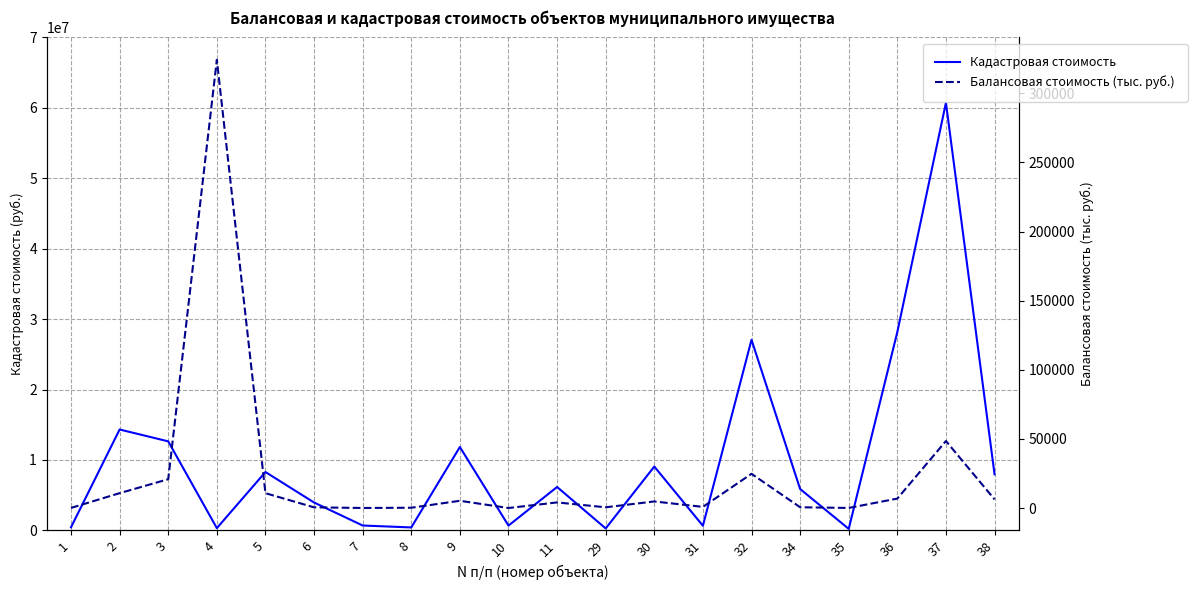

Which has a higher value, 10 or 5?

5